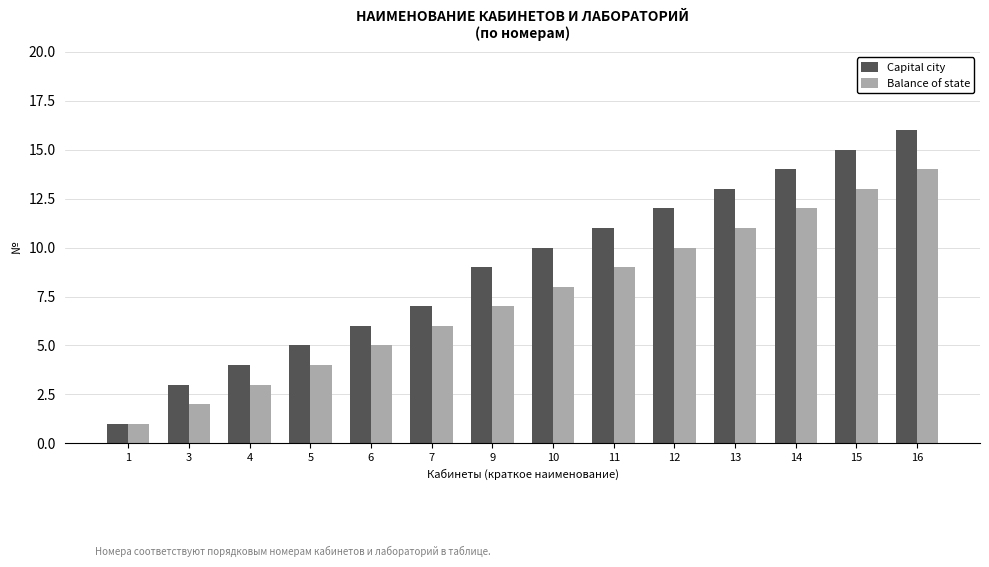

How many groups of bars are there?

14